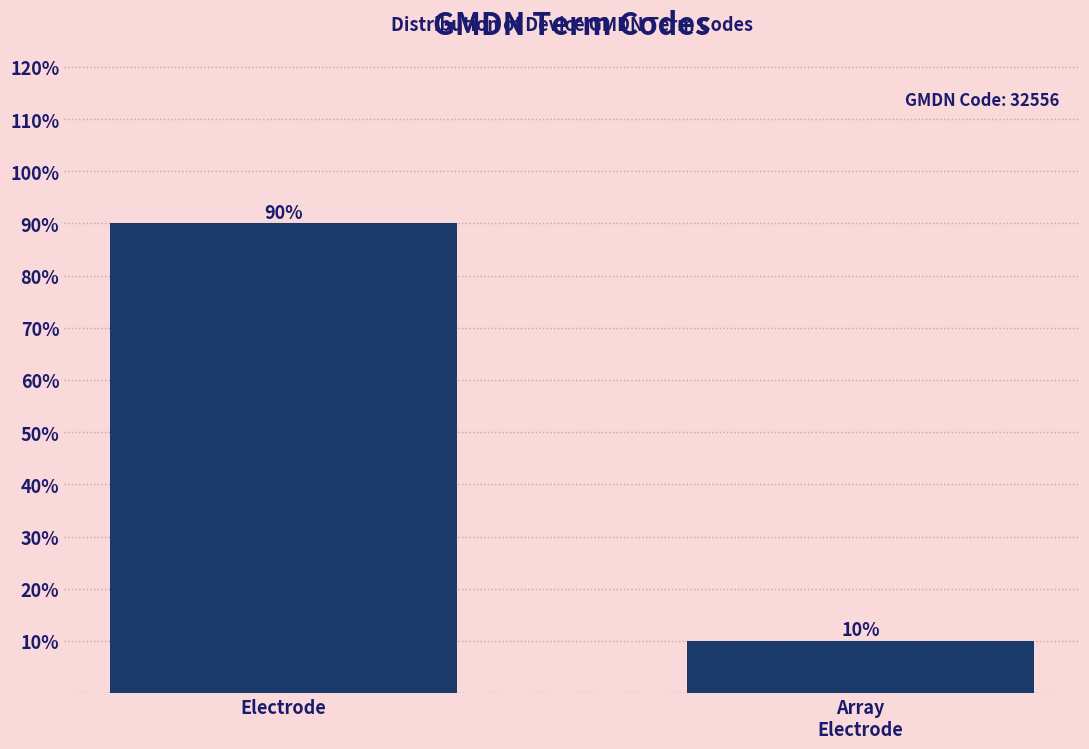

Reading left to right, extract all data points from this chart.

90	10